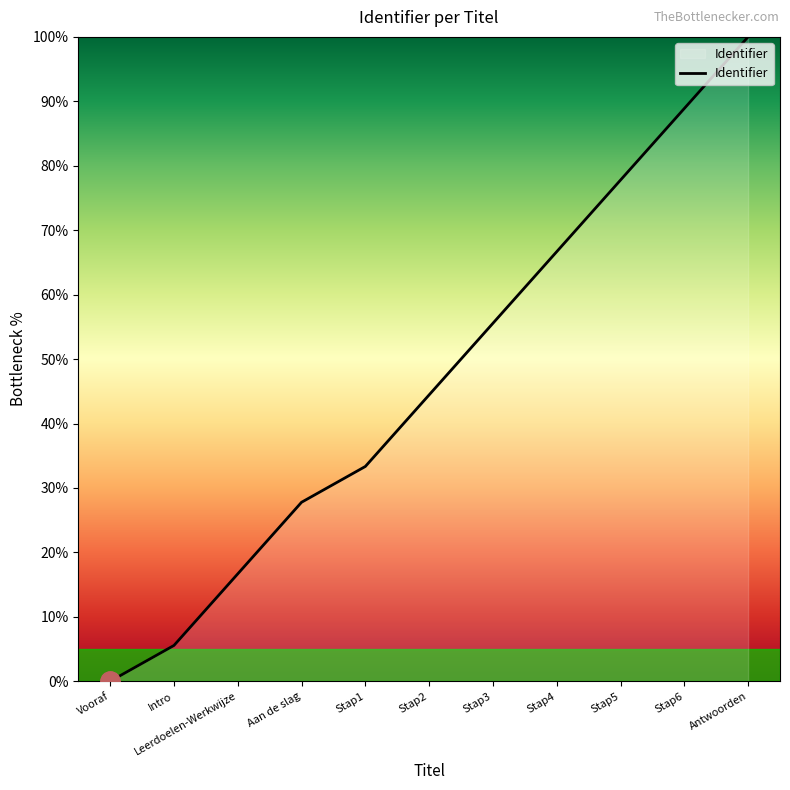

What position from the left is Stap4?

8